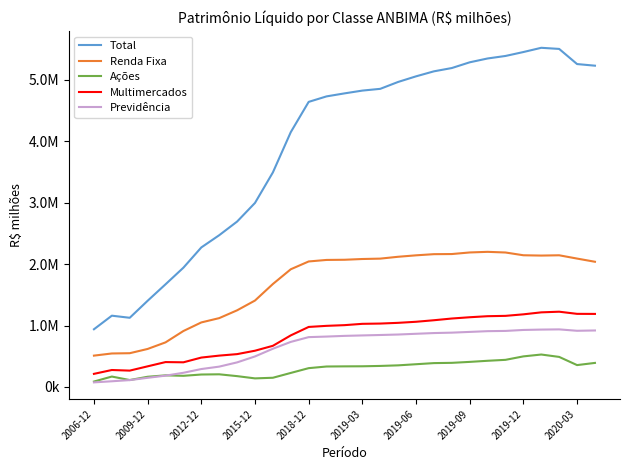

How many interior local valleys does the Previdência series have?

1